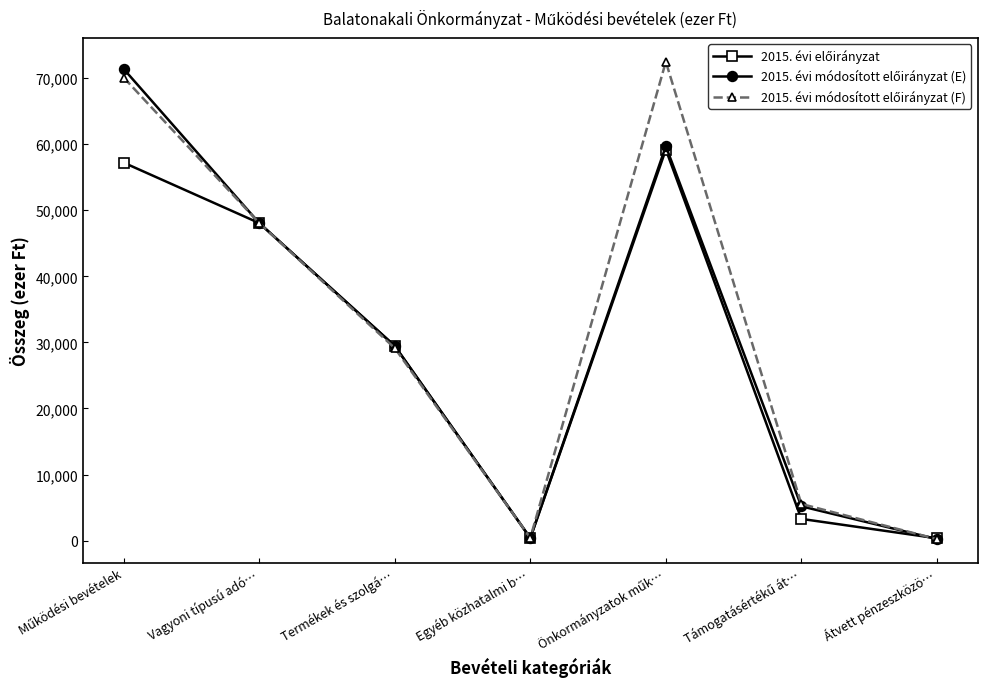

What is the label of the 4th point from the right?

Egyéb közhatalmi b…